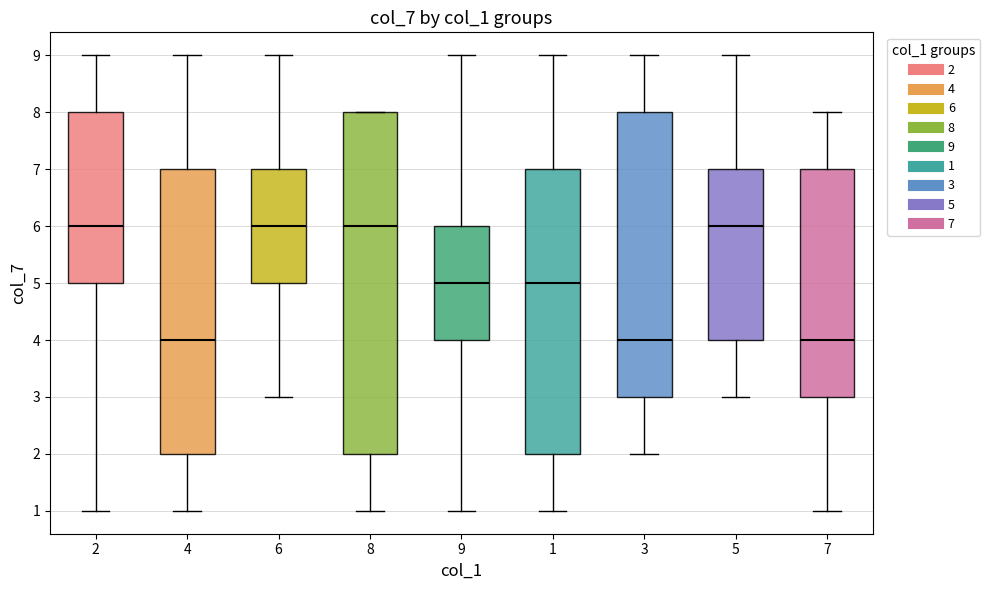

Which box is the tallest, from its lower edge to its upper edge?

8